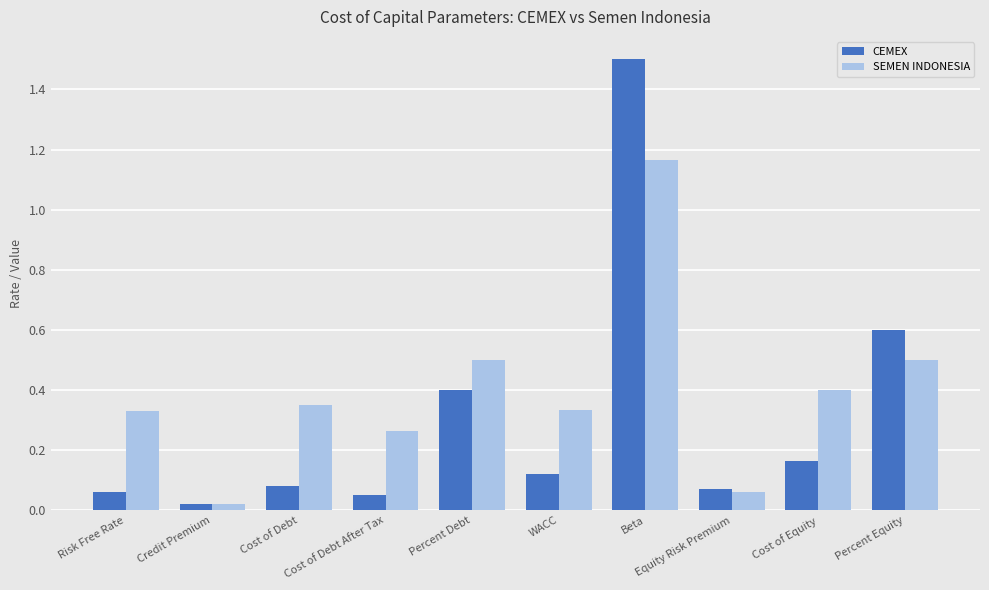

Which series changed the most between Credit Premium and Cost of Debt?

SEMEN INDONESIA